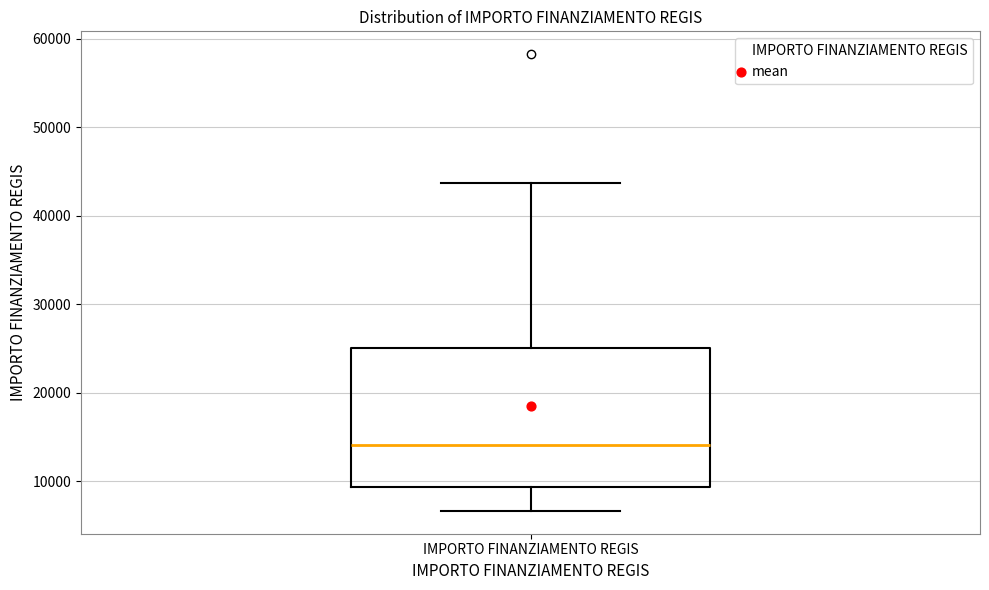

Read this box plot against the y-axis: the position of the median line, the range covered by the box, and the ends of both whiskers. The values are not printed on the chart, so give them approximately, as read against the axis.

median 14000, box 9000 to 25000, whiskers 7000 to 44000